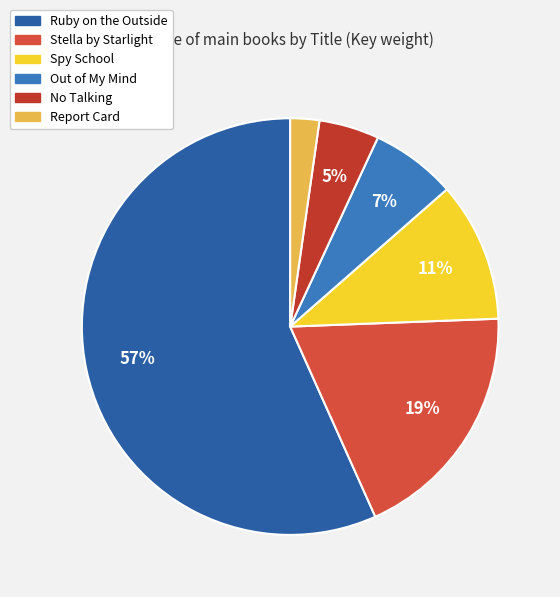

The No Talking slice represents 15% of the pie. True or false?

False